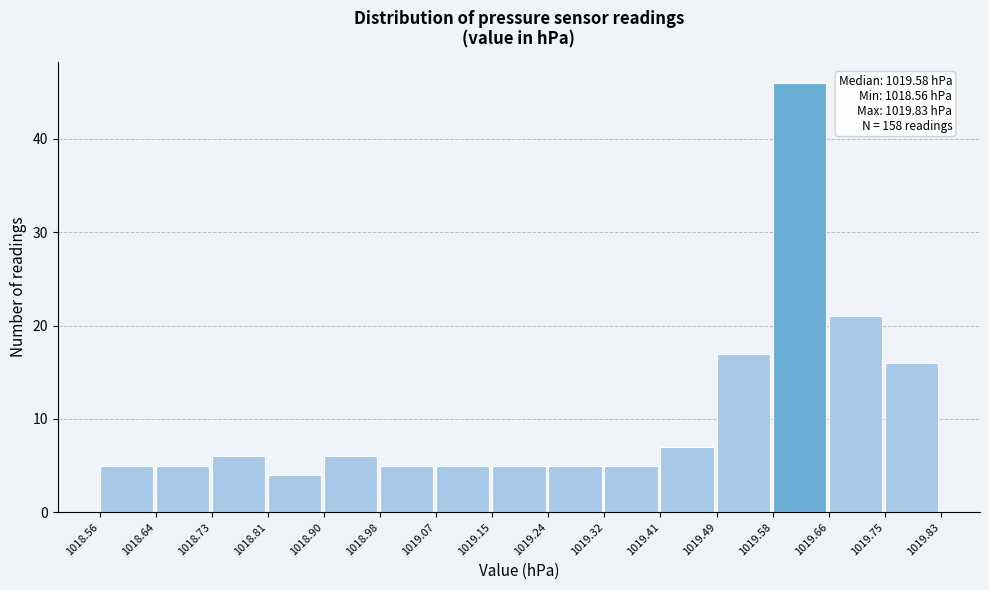

Over which range of the x-axis is the bar tallest?

1019.58 to 1019.66